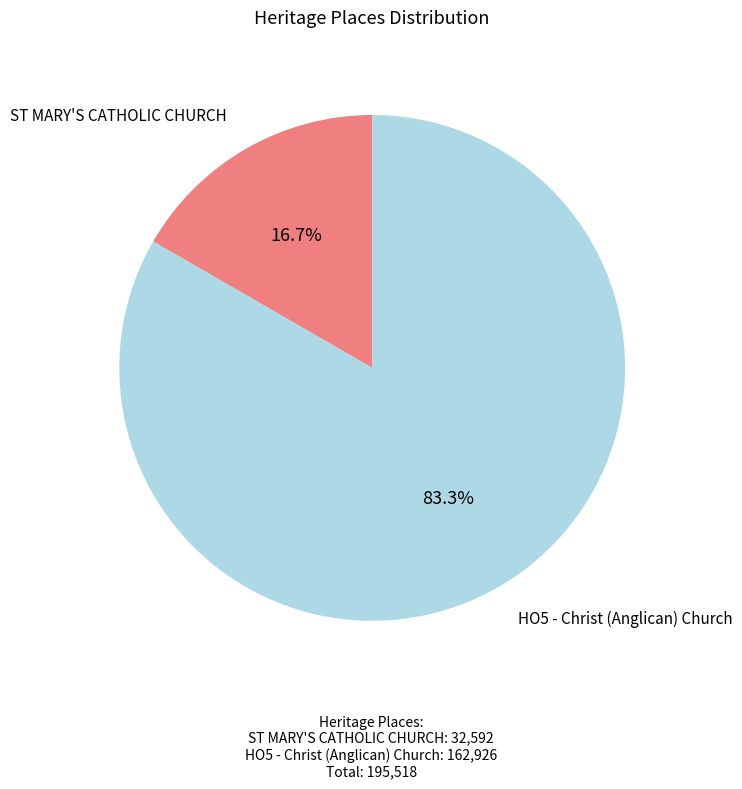

Count the number of slices in the pie.

2